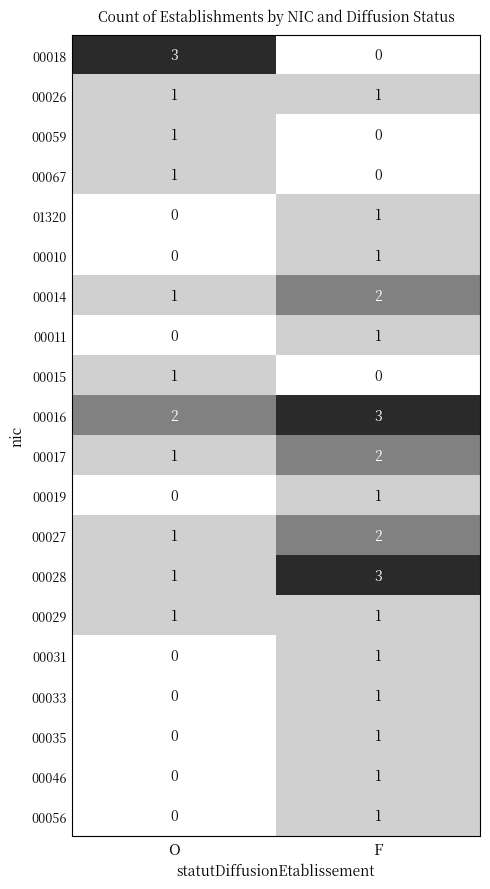

Which series changed the most between O and F?

00018